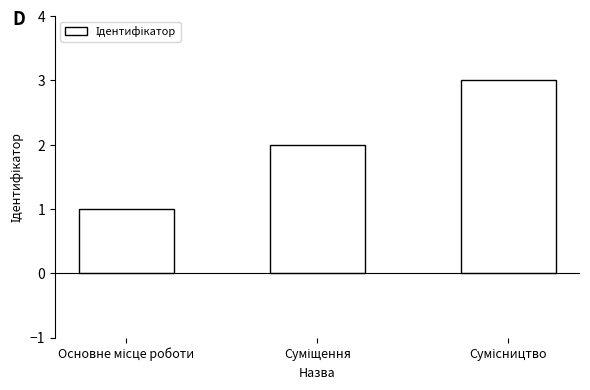

What is the maximum value shown in the chart?

3